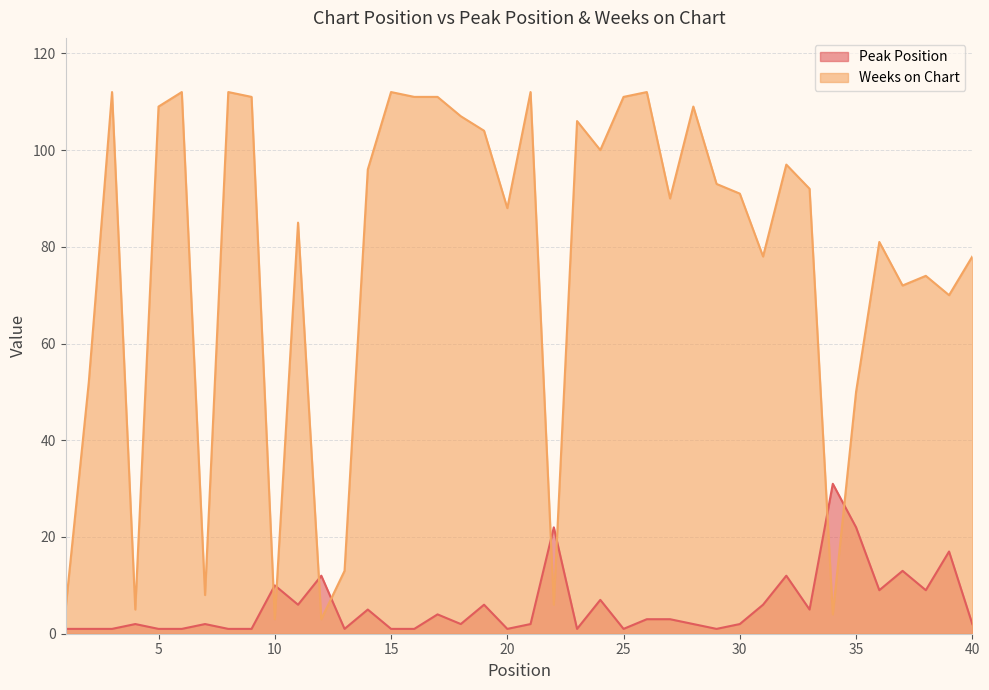

How many lines are shown in the chart?

2